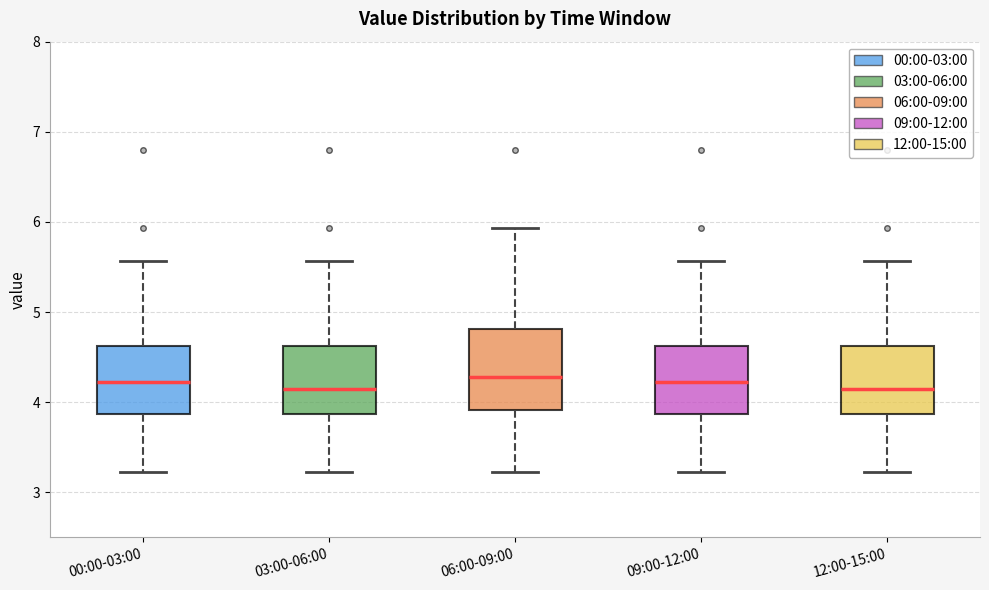

Reading left to right, transcribe this box plot: for each box, give where its median line is, the range the box spans, and where its two whiskers end, as read against the y-axis. The values are not printed on the chart, so give them approximately, as read against the axis.

00:00-03:00: median 4.2, box 3.9 to 4.6, whiskers 3.2 to 5.6
03:00-06:00: median 4.2, box 3.9 to 4.6, whiskers 3.2 to 5.6
06:00-09:00: median 4.3, box 3.9 to 4.8, whiskers 3.2 to 5.9
09:00-12:00: median 4.2, box 3.9 to 4.6, whiskers 3.2 to 5.6
12:00-15:00: median 4.2, box 3.9 to 4.6, whiskers 3.2 to 5.6